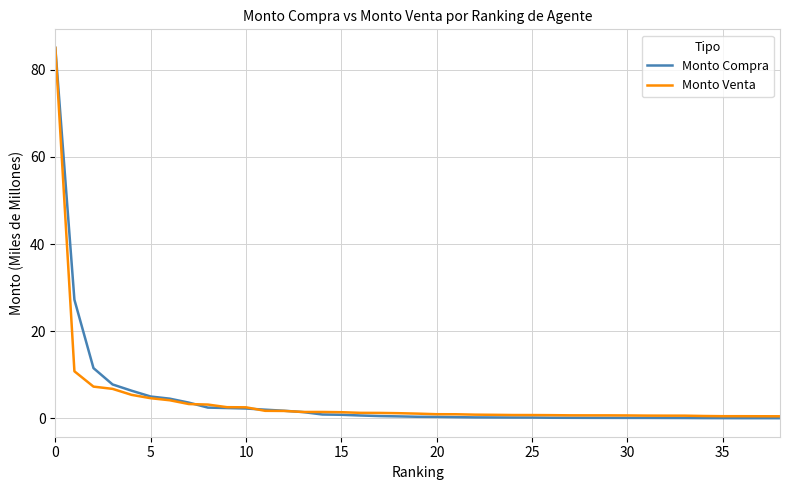

Which series ends up on top after the final intersection of Monto Compra and Monto Venta?

Monto Venta